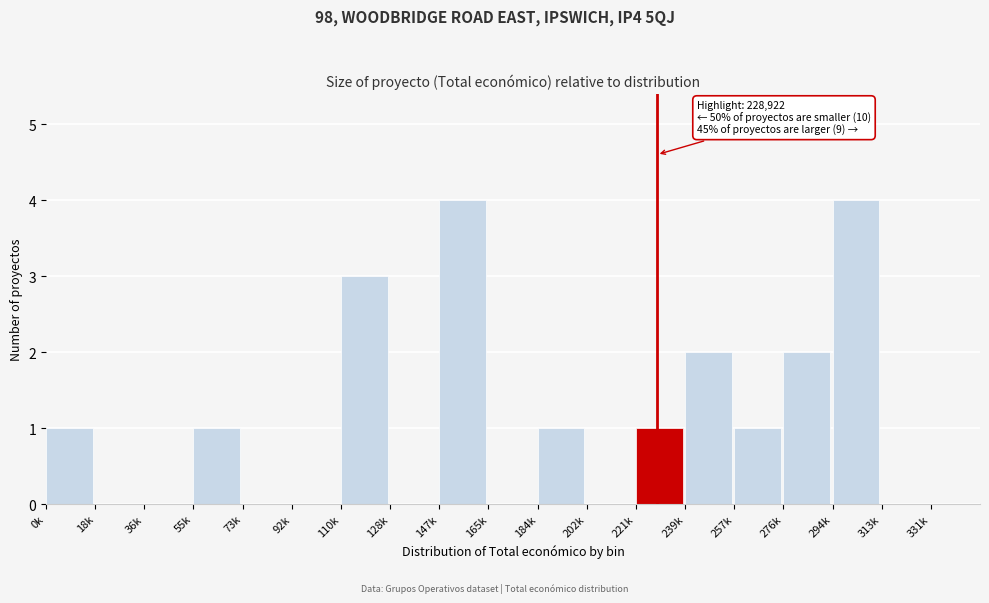

Reading right to left, transcribe all the data shown in this chart.

331k=0	313k=0	294k=4	276k=2	257k=1	239k=2	221k=1	202k=0	184k=1	165k=0	147k=4	128k=0	110k=3	92k=0	73k=0	55k=1	36k=0	18k=0	0k=1